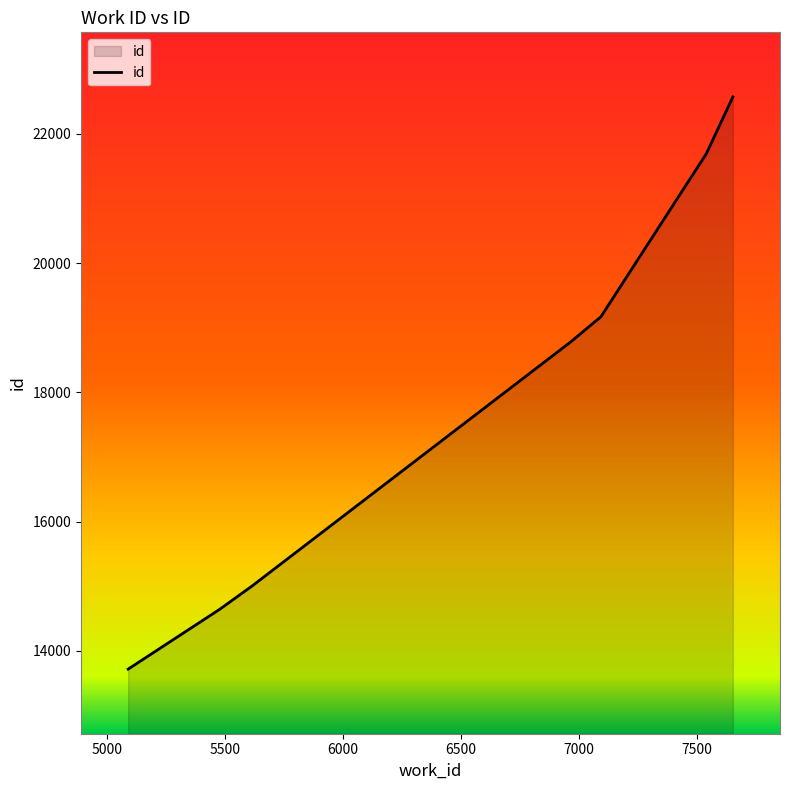

What is the difference between the maximum and minimum values?

8858